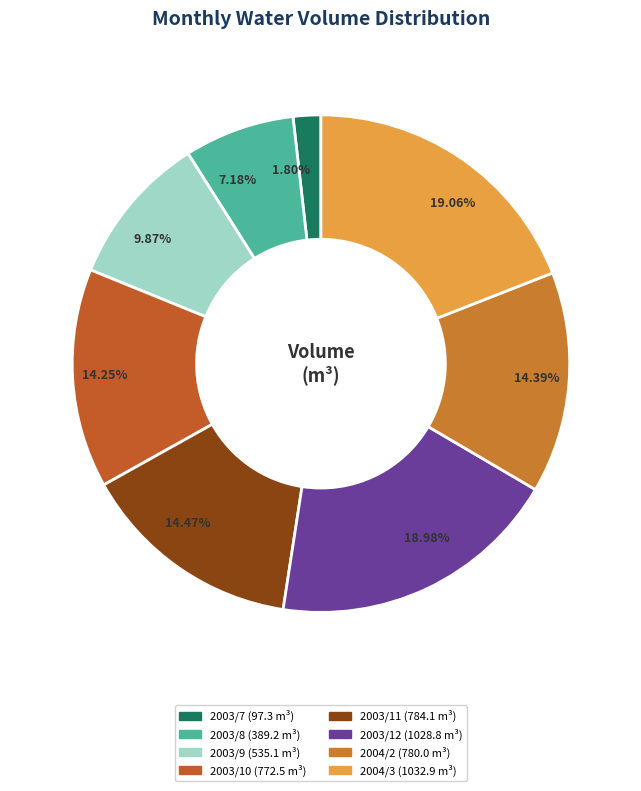

Does 2003/7 represent more than half of the total?

No